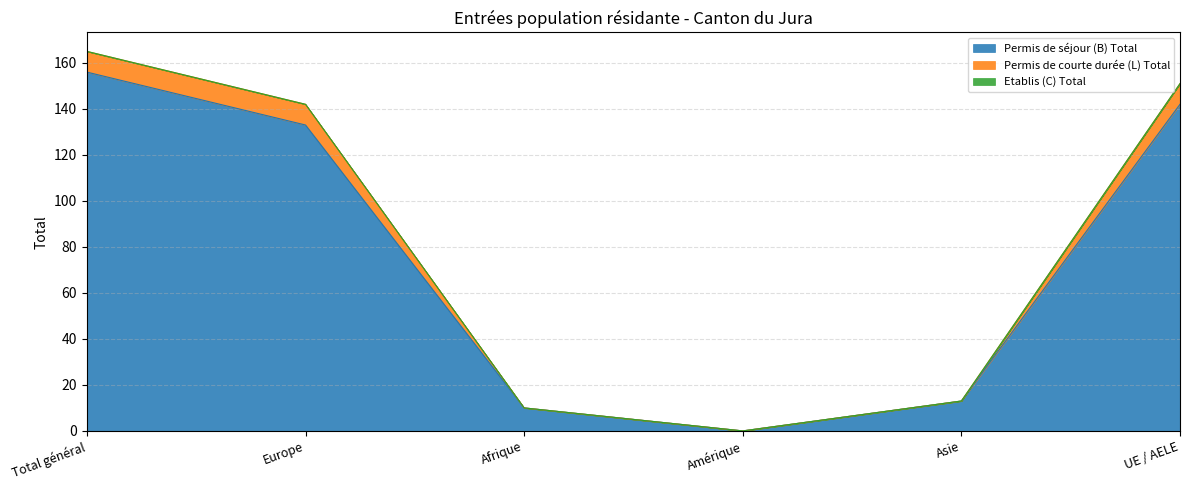

How many values in Permis de séjour (B) Total are above zero?

5